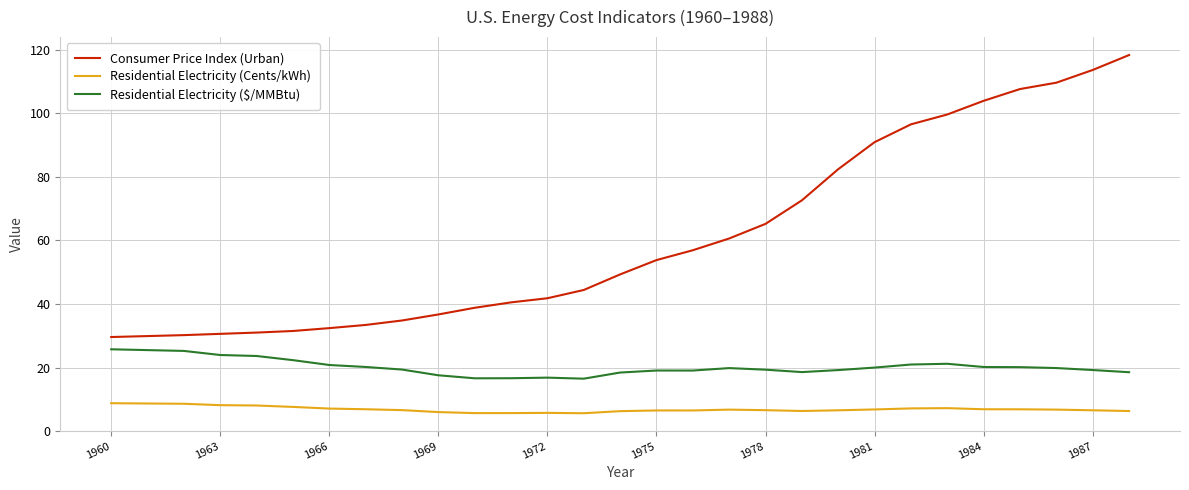

What is the maximum value shown in the chart?

118.3